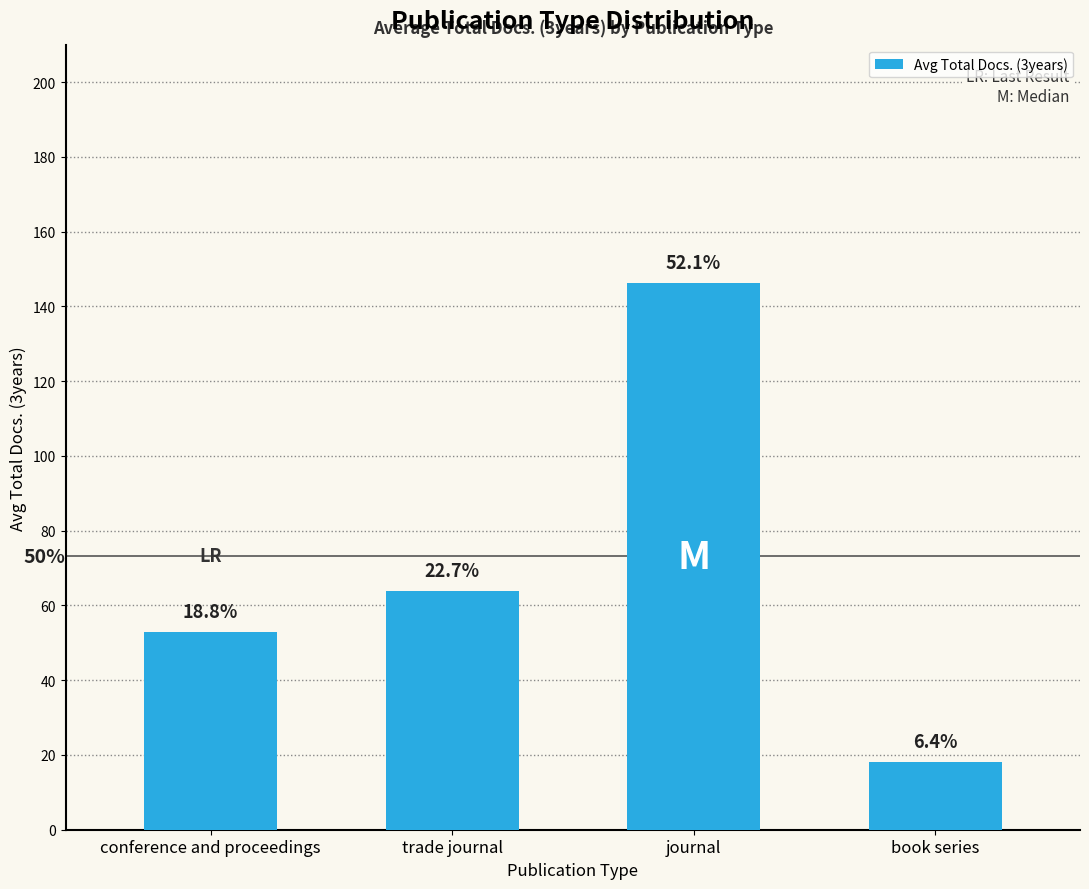

Reading left to right, what are all the values shown in this chart?

52.9	63.9	146.3	18.0